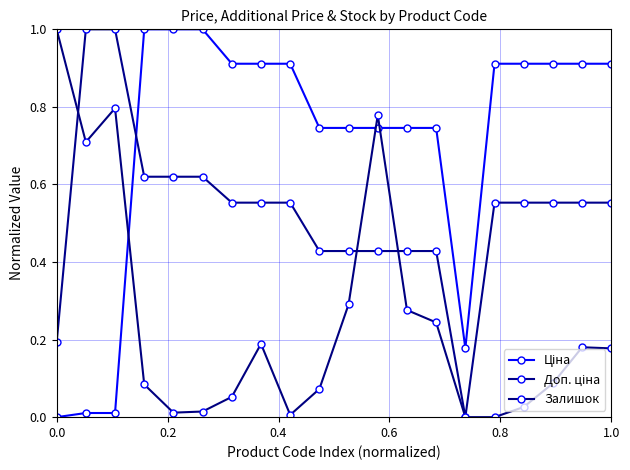

Does the chart have visible grid lines?

Yes